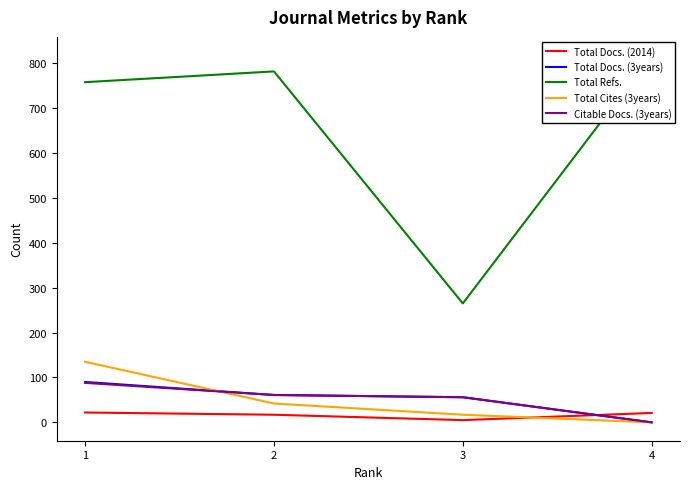

What is the sum of all Total Cites (3years) values?

194